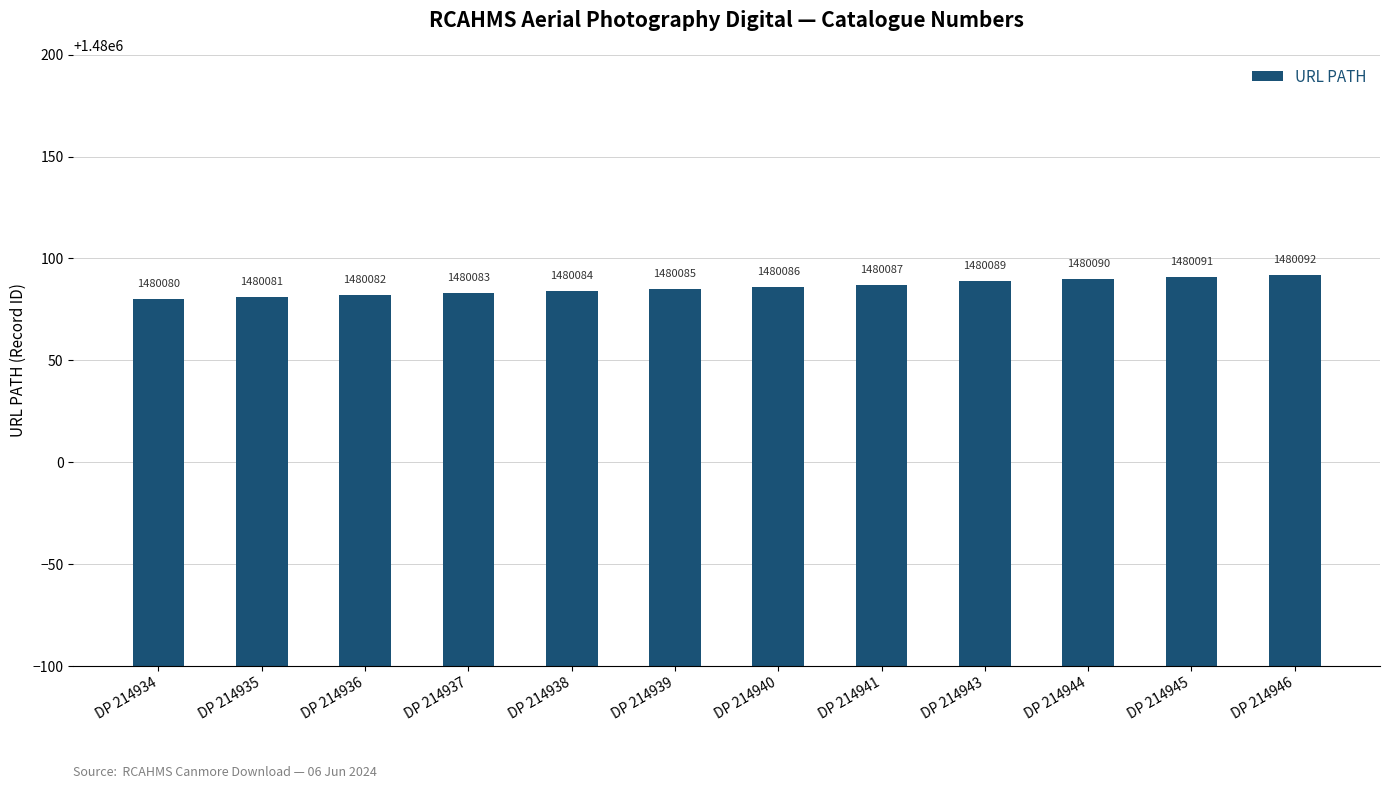

Which label corresponds to the smallest value in the chart?

DP 214934